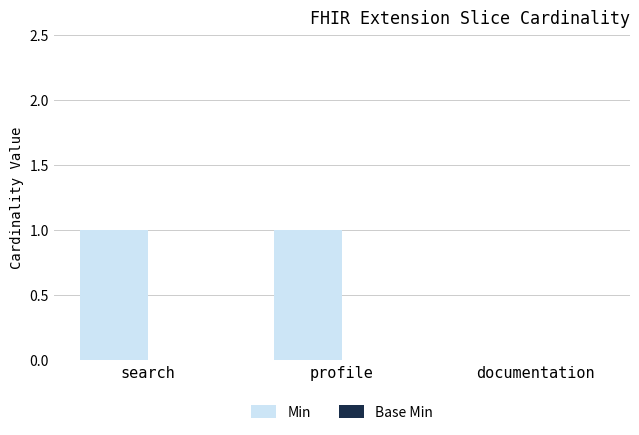

What is the ratio of the value at profile to the value at search?

1.0